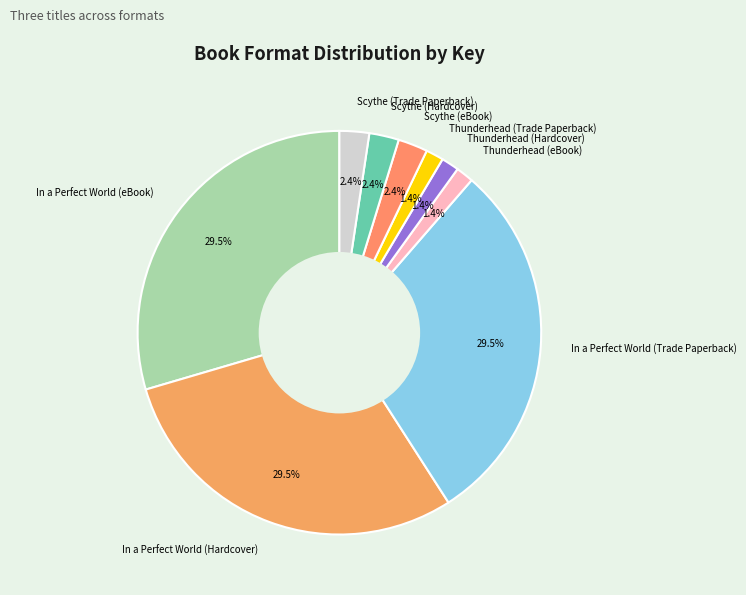

To the nearest percent, what is the difference between the largest and smallest slice percentages?

28%